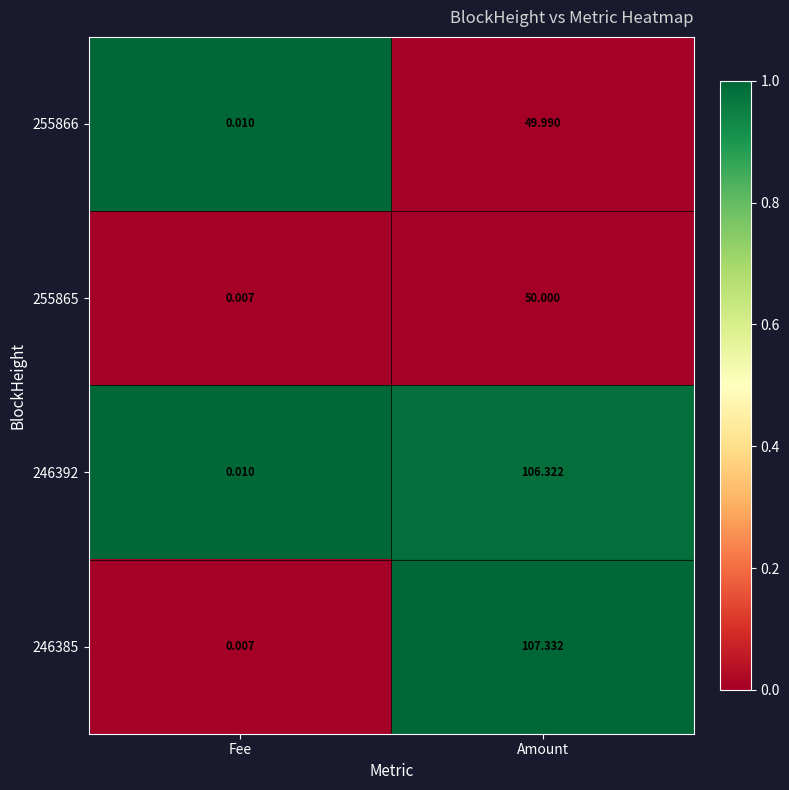

At which label does 246392 first exceed 106?

Amount